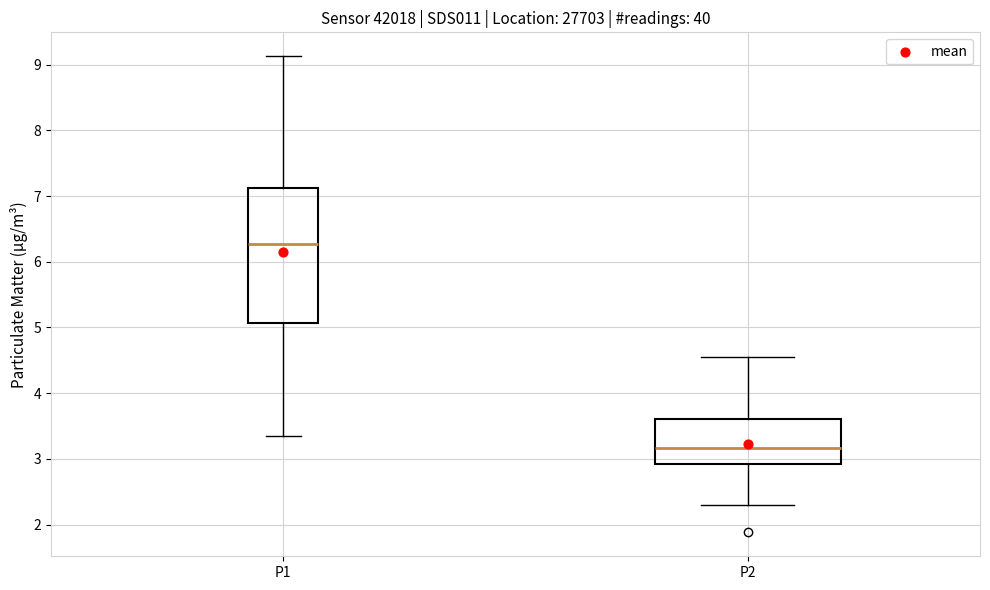

Which box's median line is the lowest?

P2